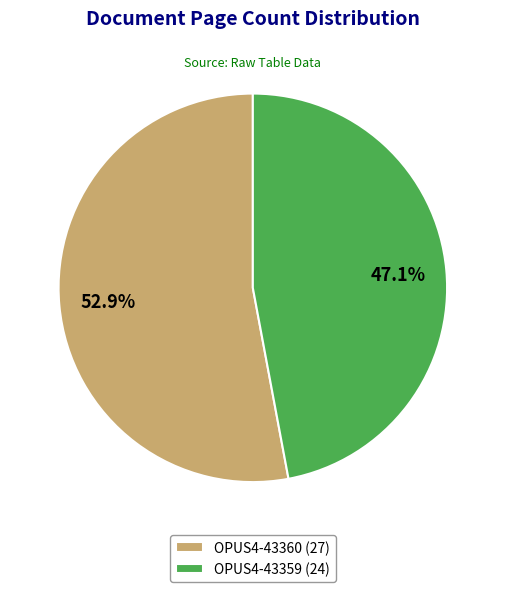

To the nearest percent, what is the difference between the OPUS4-43360 and OPUS4-43359 slice percentages?

6%